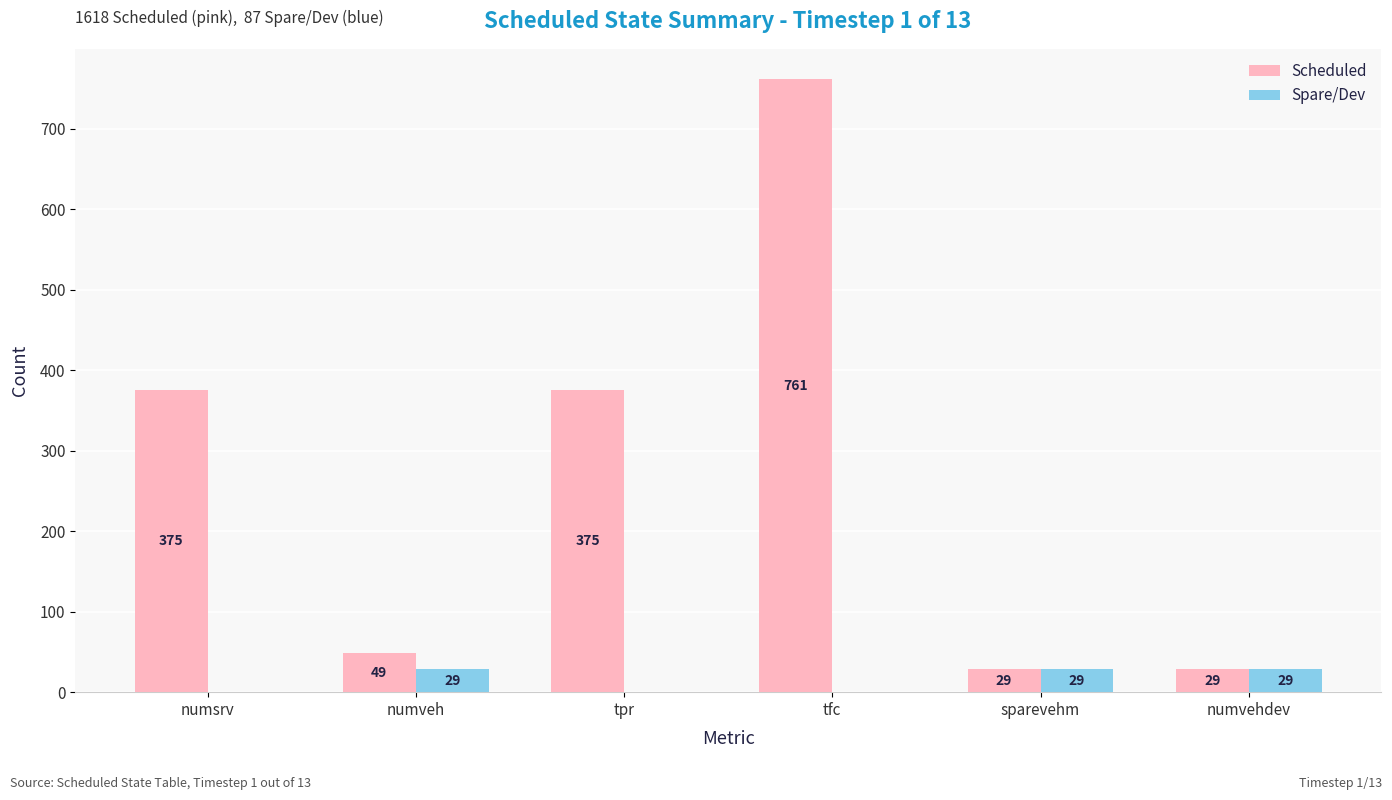

Is the value of Spare/Dev at numvehdev greater than the value of Scheduled at numveh?

No